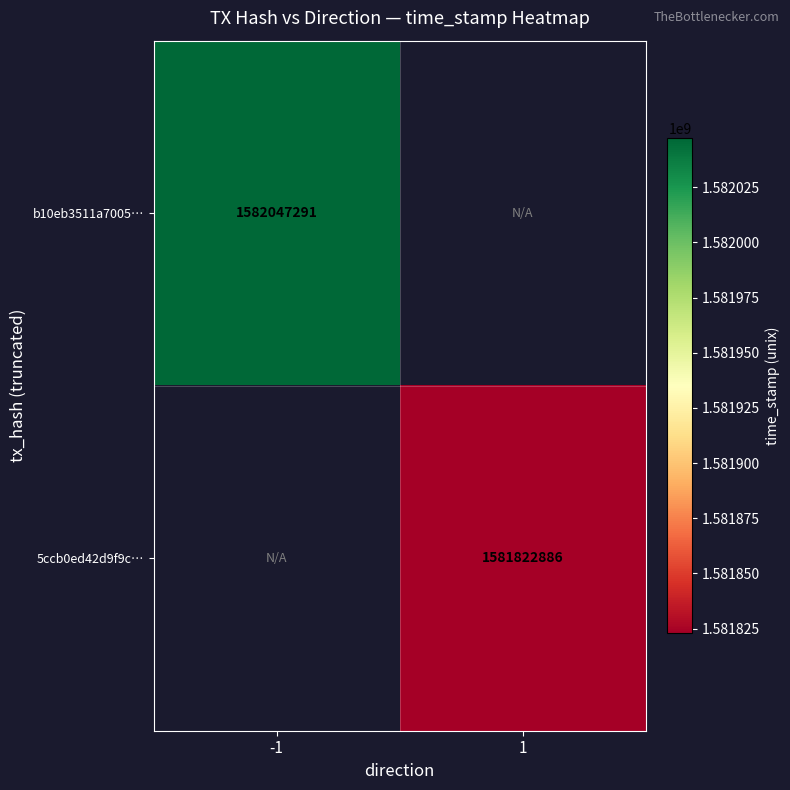

Is it true that b10eb3511a7005… equals 1582047291 at -1?

True